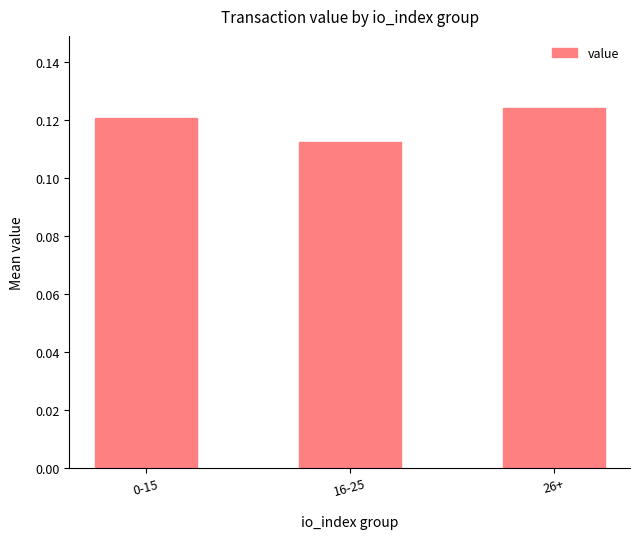

Are the bars grouped side by side (vs. stacked)?

No